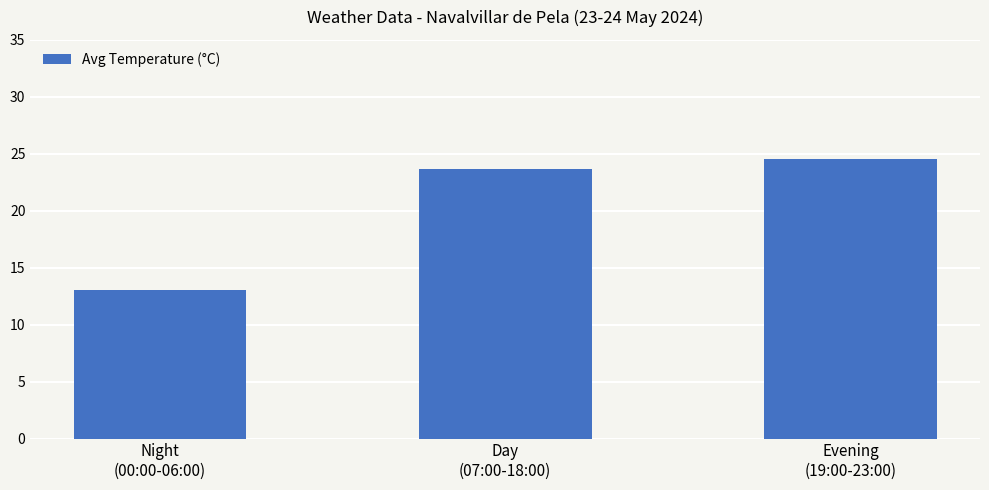

What is the maximum value shown in the chart?

24.6